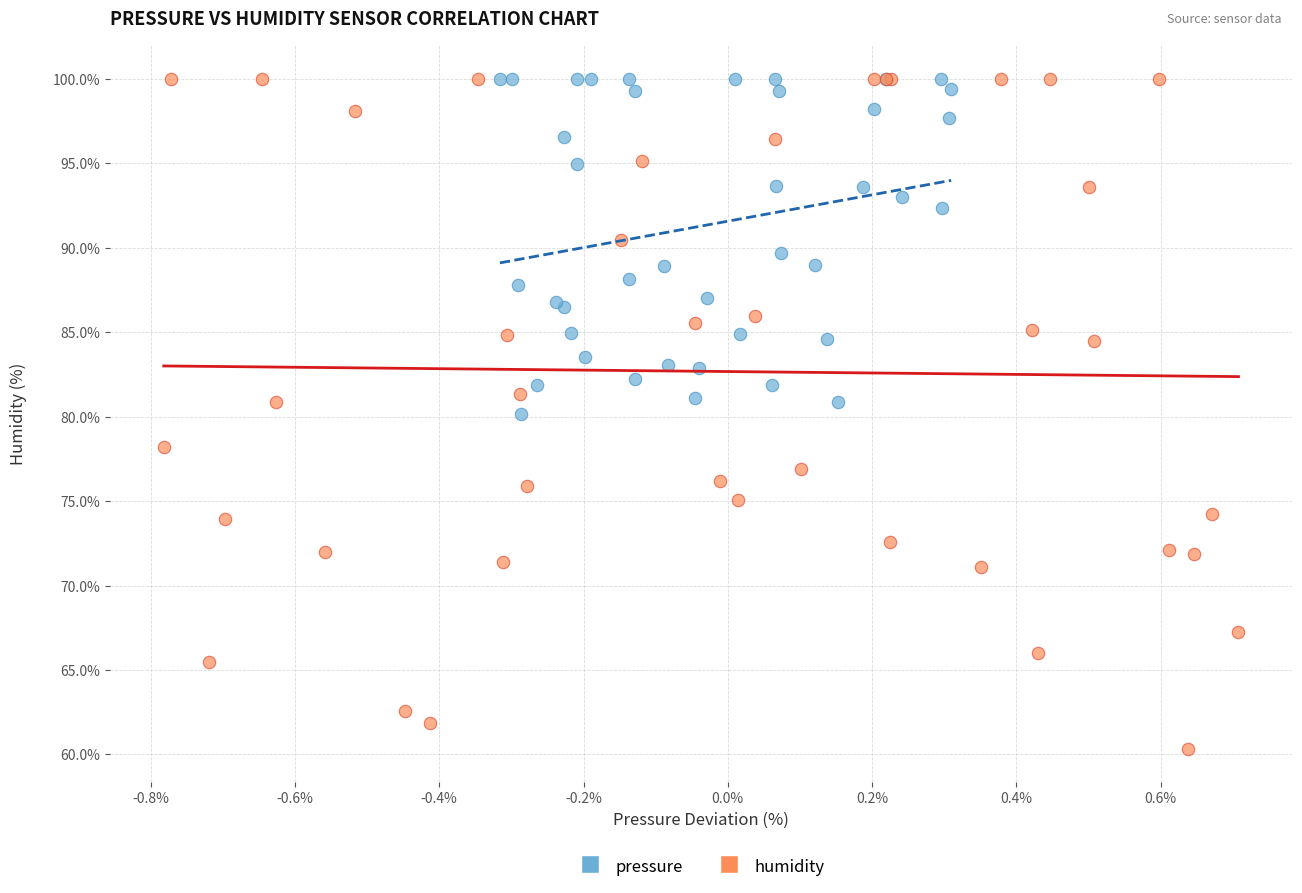

Which series reaches the minimum Y coordinate?

humidity